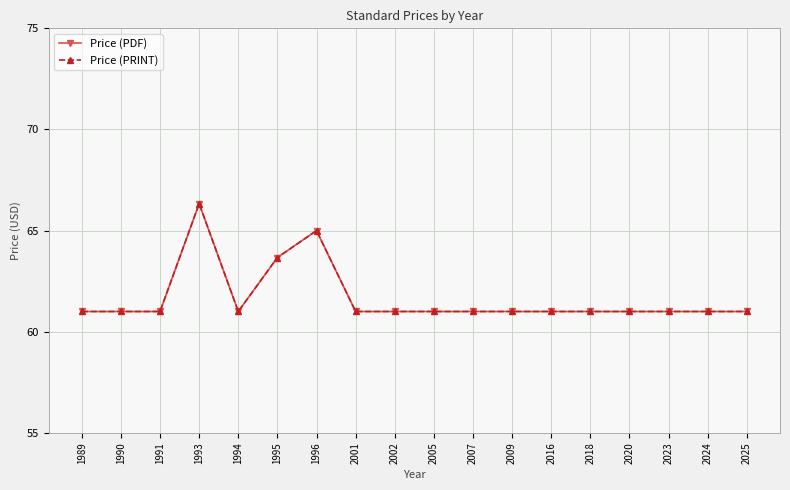

Does the chart have visible grid lines?

Yes